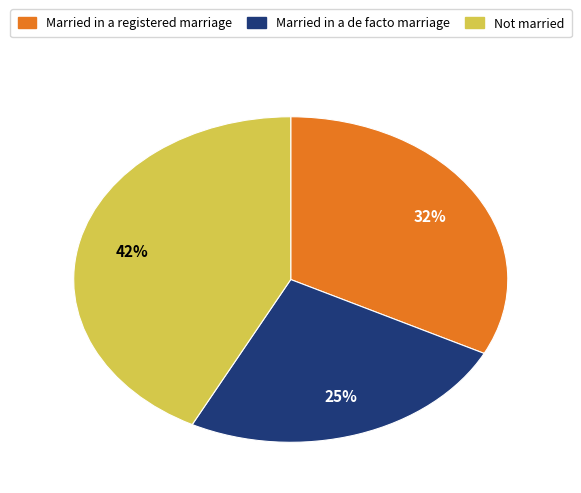

Which category has the biggest portion of the pie?

Not married